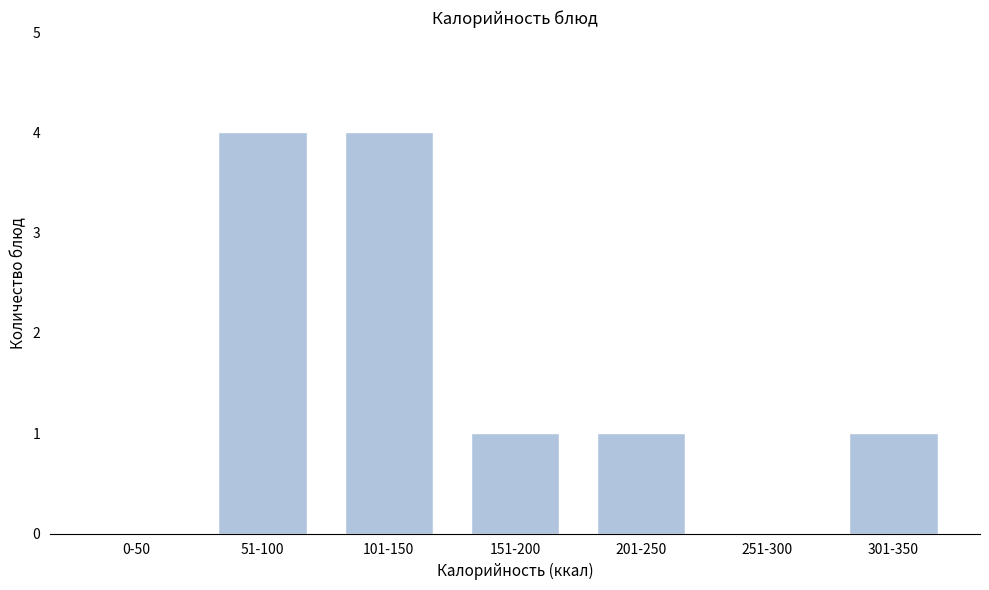

Reading left to right, what are all the values shown in this chart?

0-50=0	51-100=4	101-150=4	151-200=1	201-250=1	251-300=0	301-350=1